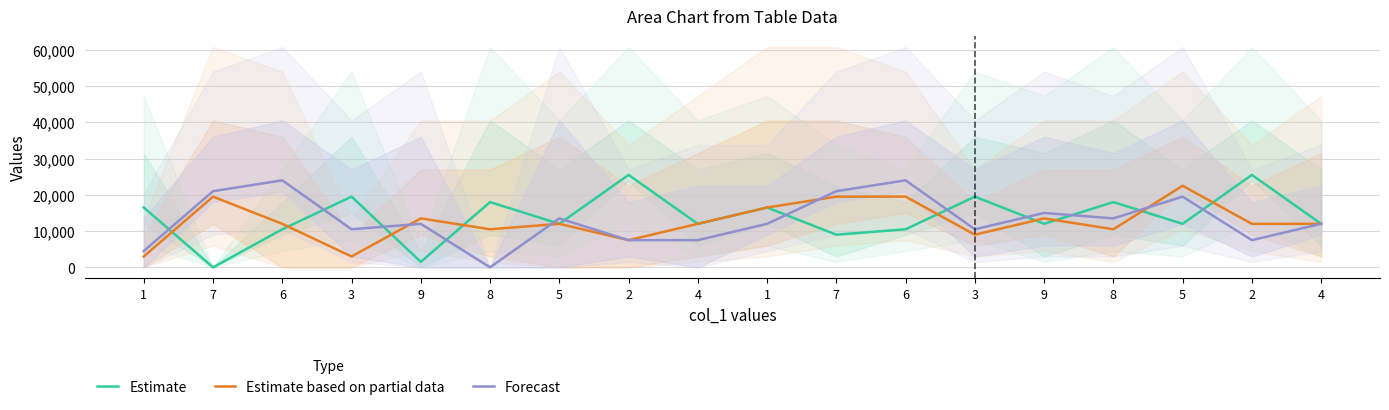

Which has a higher value, 1 or 9?

1